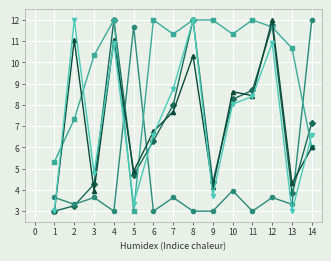

Is this an area chart (filled region under the line)?

No